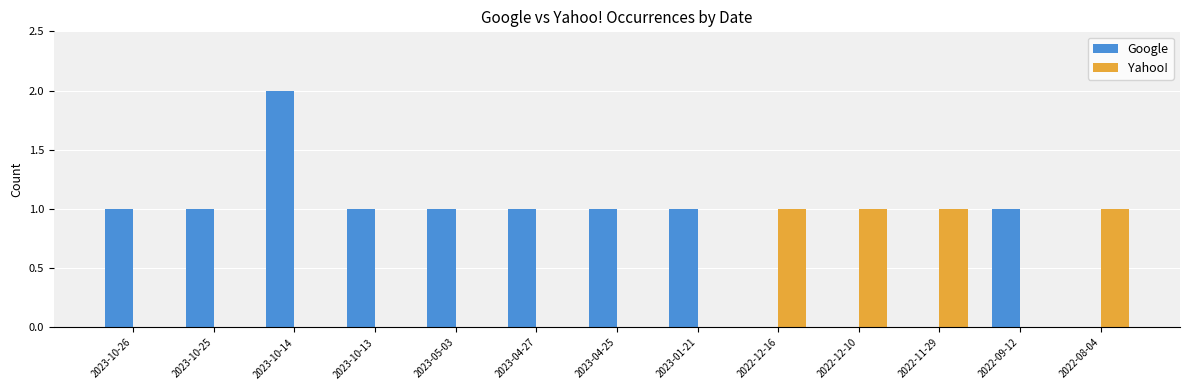

Is the value of Yahoo! at 2023-01-21 greater than the value of Google at 2023-04-25?

No